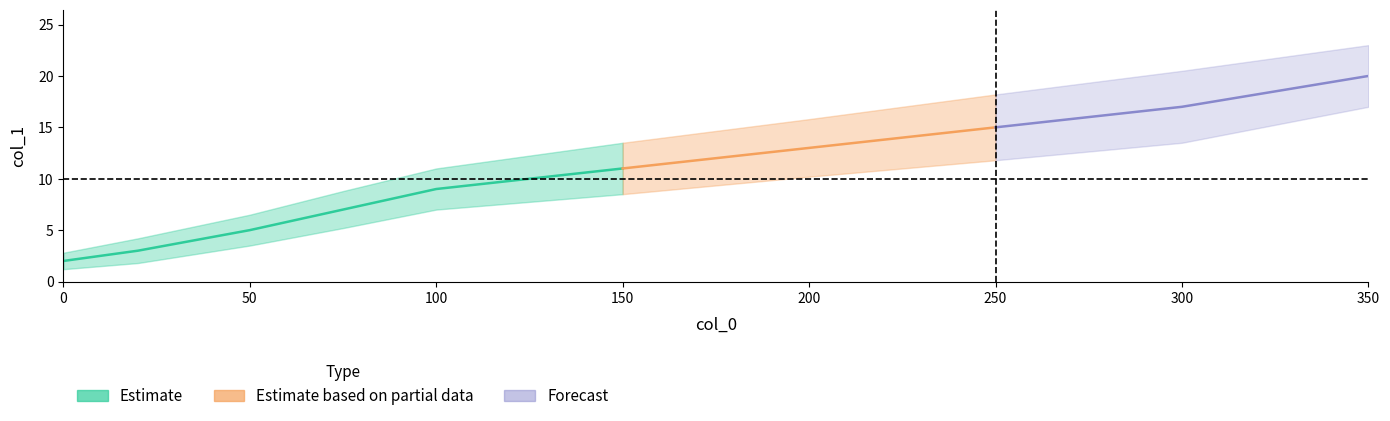

The value of col_1 at 150 is 14.3. True or false?

False